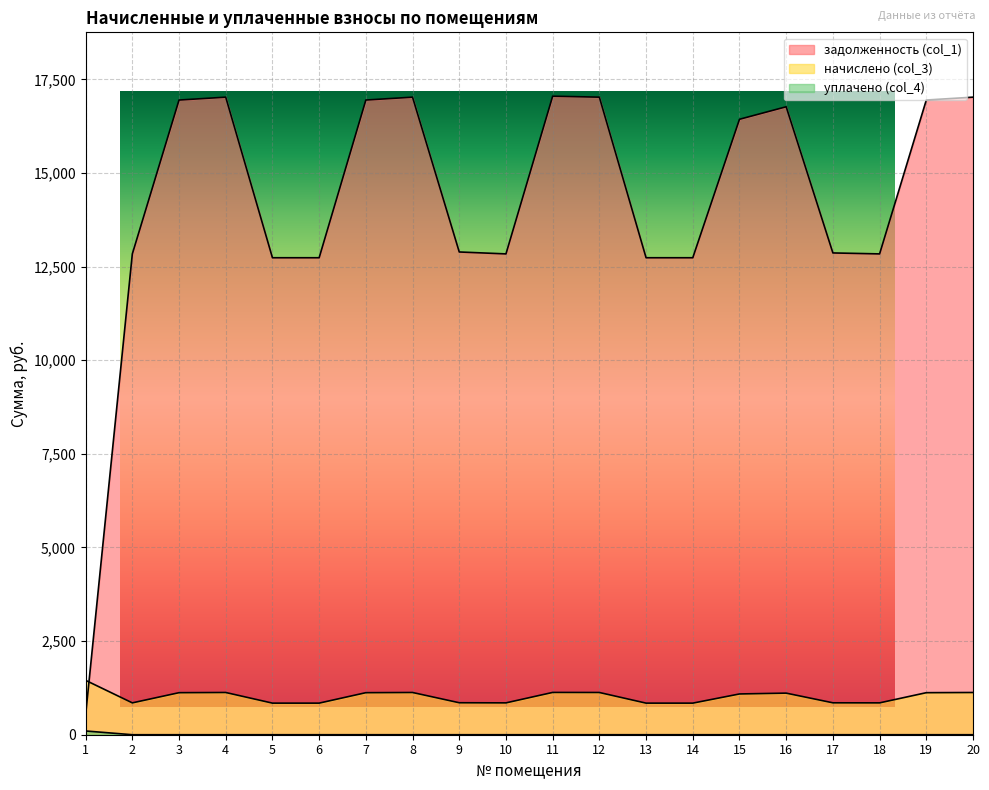

What is the value of the задолженность (col_1) point at the 4th from the left?

17025.8